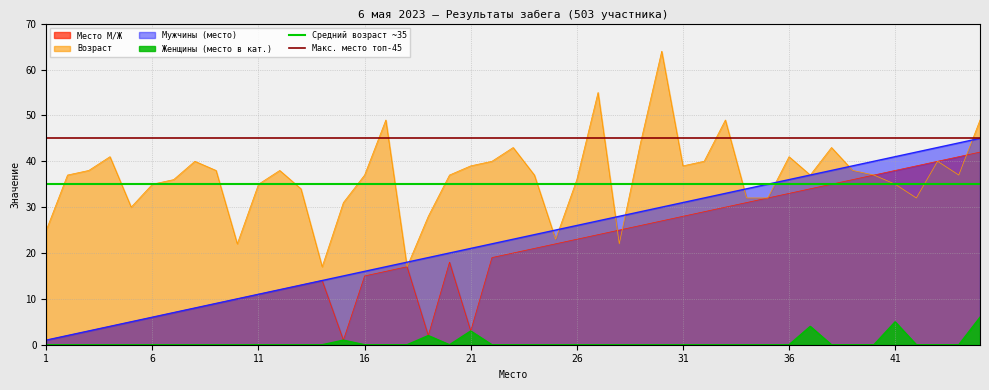

Is it true that Макс. место топ-45 equals 18 at 1?

False